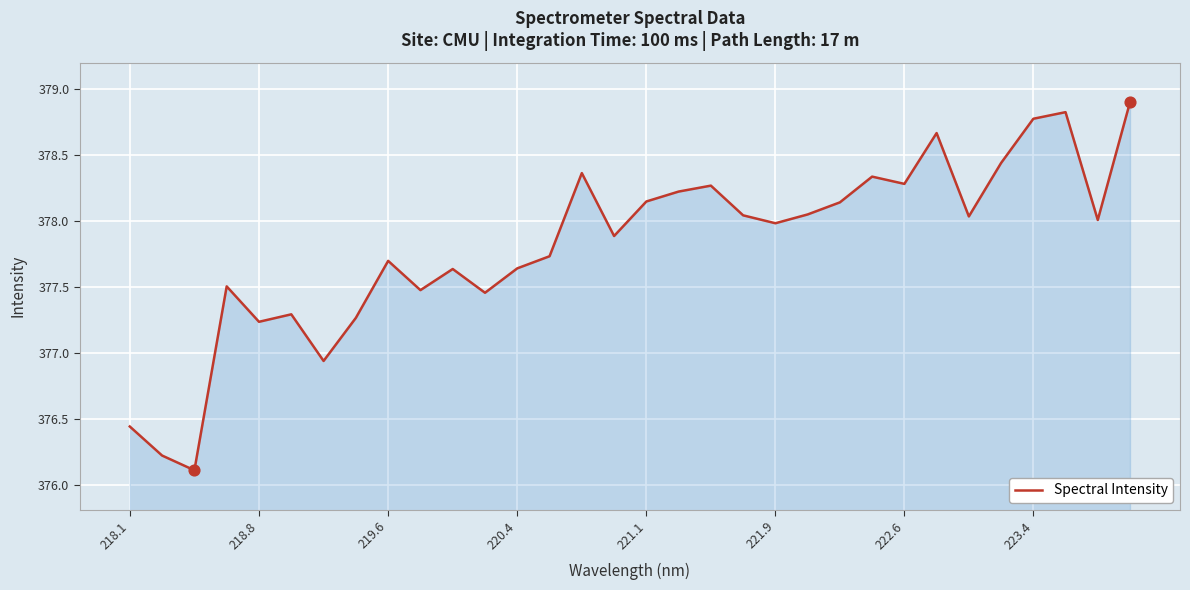

What is the difference between the maximum and minimum values?

2.8